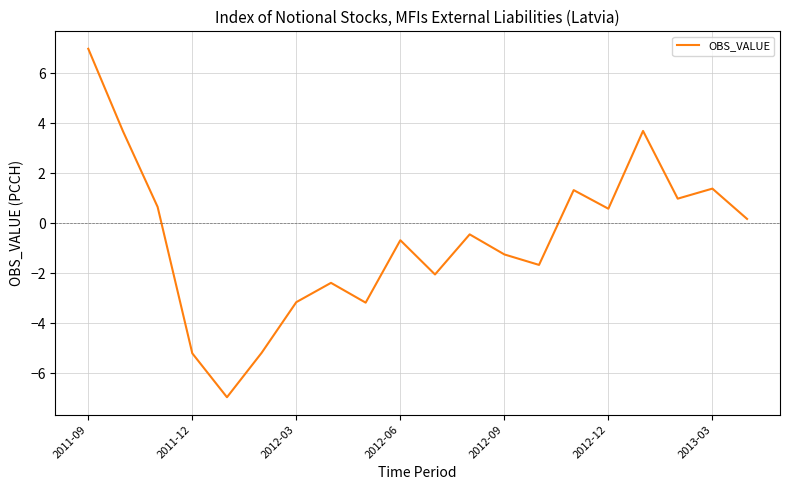

What is the maximum value shown in the chart?

7.0